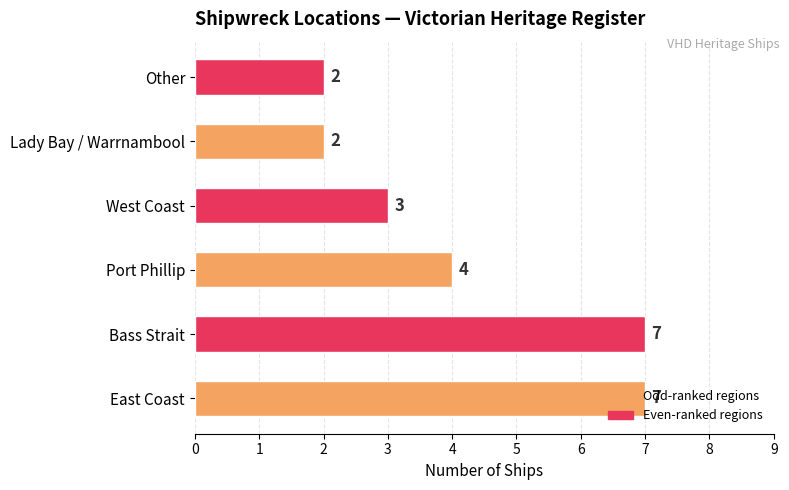

How many values are between 2 and 7?

6